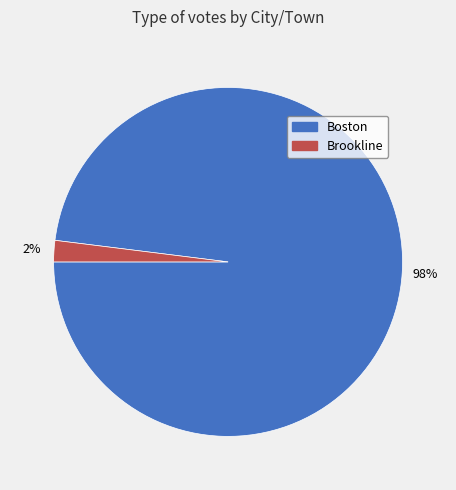

To the nearest percent, what is the average slice percentage?

50%